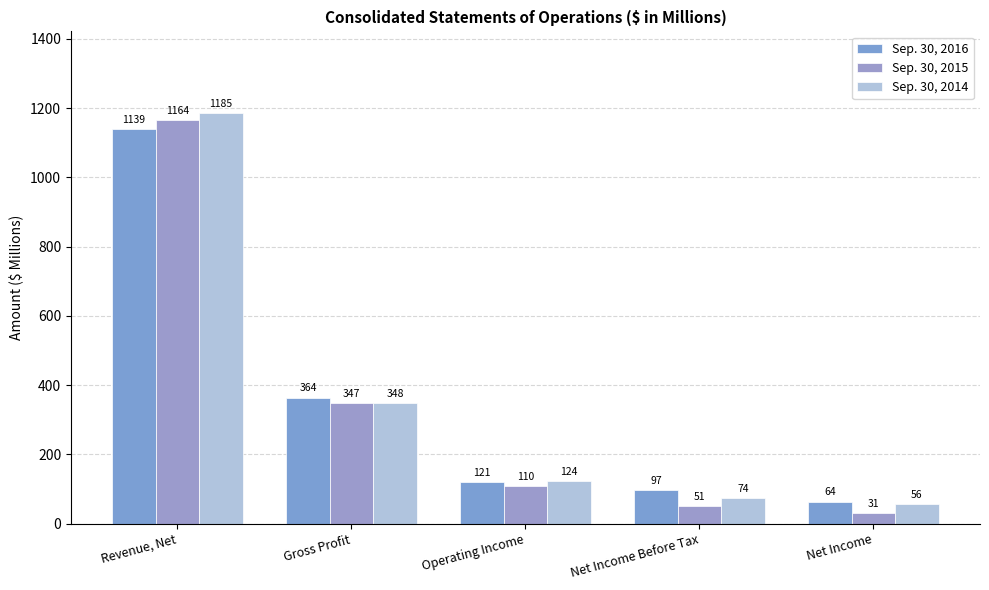

What is the difference between the maximum and minimum values in the Sep. 30, 2016 series?

1075.0